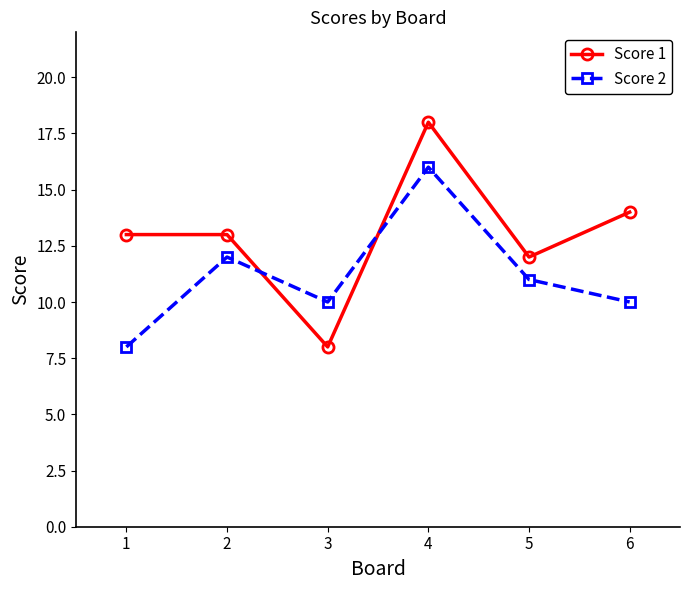

Reading left to right, what are all the values shown in this chart?

Score 1: 1=13	2=13	3=8	4=18	5=12	6=14
Score 2: 1=8	2=12	3=10	4=16	5=11	6=10